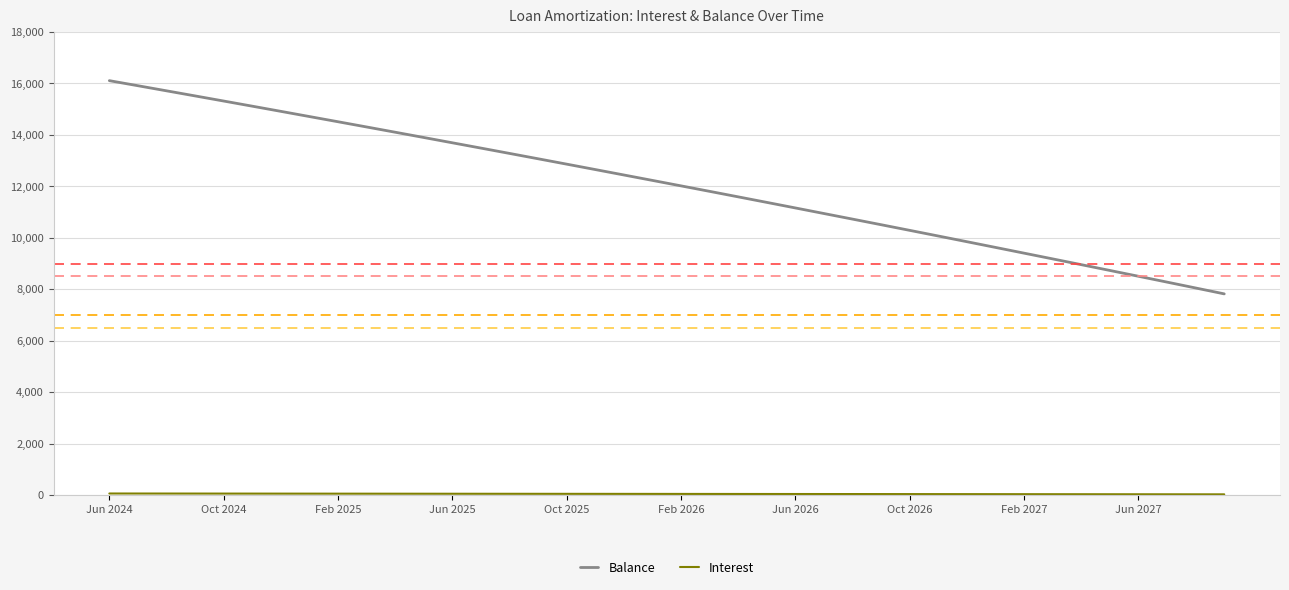

Which series has the largest total across all categories?

Balance